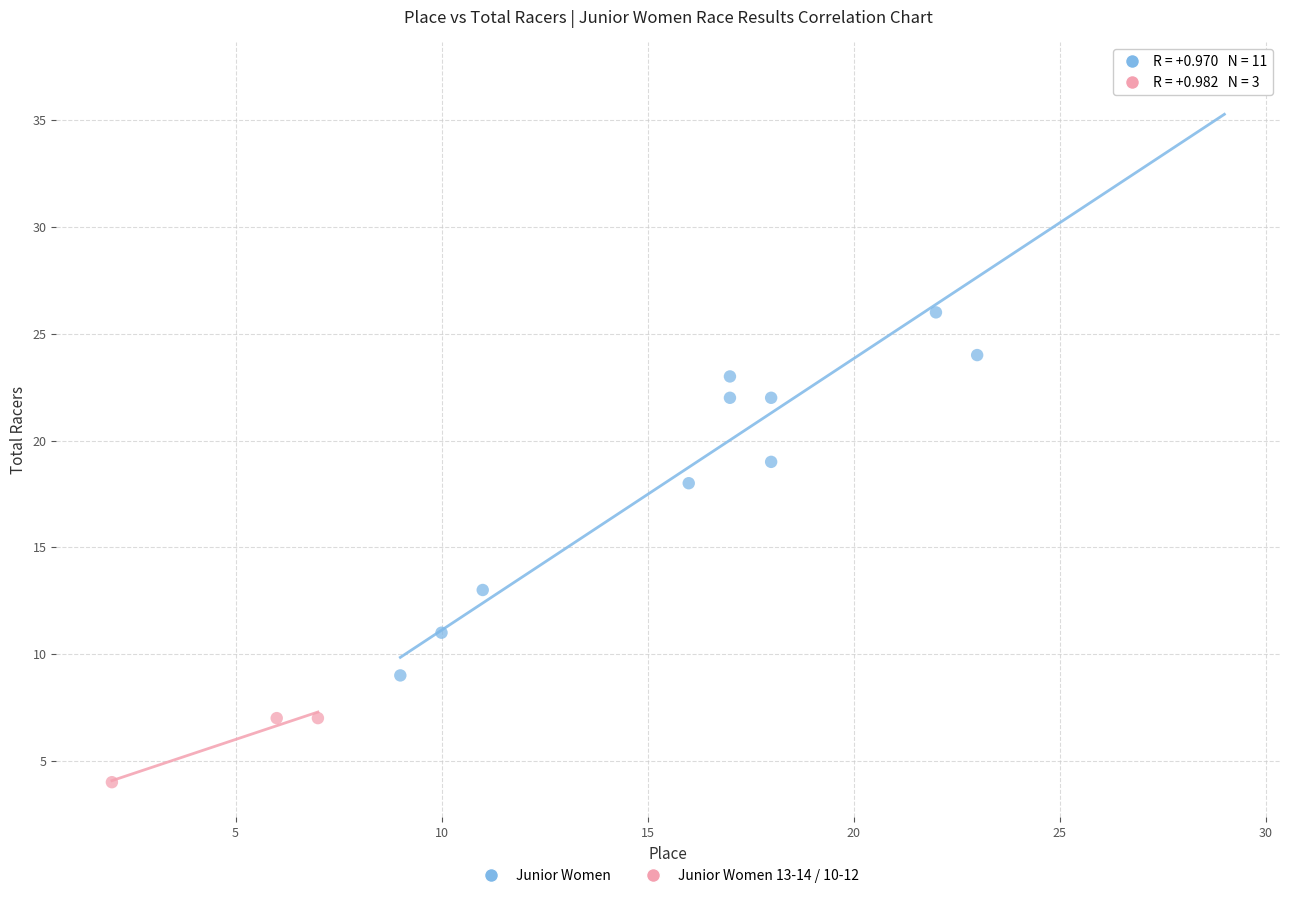

What are all the series names shown in the legend?

Junior Women, Junior Women 13-14 / 10-12